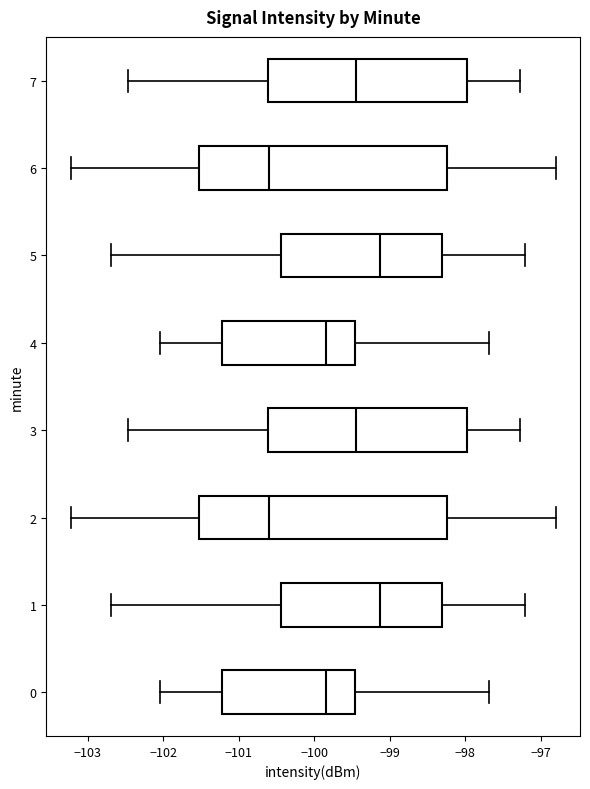

Reading bottom to top, read every box against the x-axis: the position of its median line, the range the box covers, and the ends of its whiskers. The values are not printed on the chart, so give them approximately, as read against the axis.

0: median -99.8, box -101.2 to -99.5, whiskers -102.0 to -97.7
1: median -99.1, box -100.4 to -98.3, whiskers -102.7 to -97.2
2: median -100.6, box -101.5 to -98.2, whiskers -103.2 to -96.8
3: median -99.4, box -100.6 to -98.0, whiskers -102.5 to -97.3
4: median -99.8, box -101.2 to -99.5, whiskers -102.0 to -97.7
5: median -99.1, box -100.4 to -98.3, whiskers -102.7 to -97.2
6: median -100.6, box -101.5 to -98.2, whiskers -103.2 to -96.8
7: median -99.4, box -100.6 to -98.0, whiskers -102.5 to -97.3